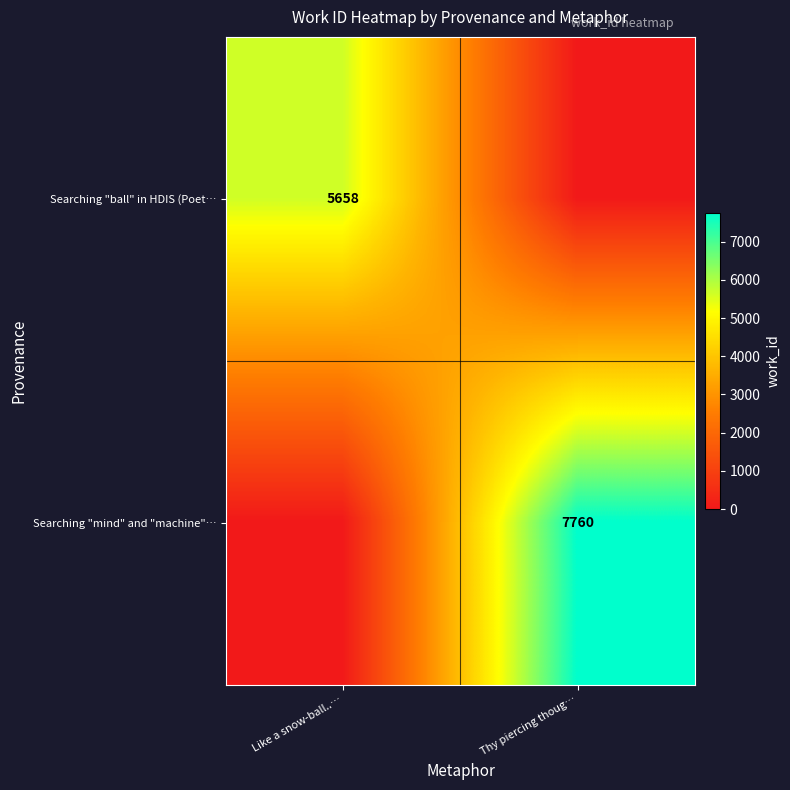

Between Thy piercing thoug… and Like a snow-ball..…, which is larger?

Like a snow-ball..…